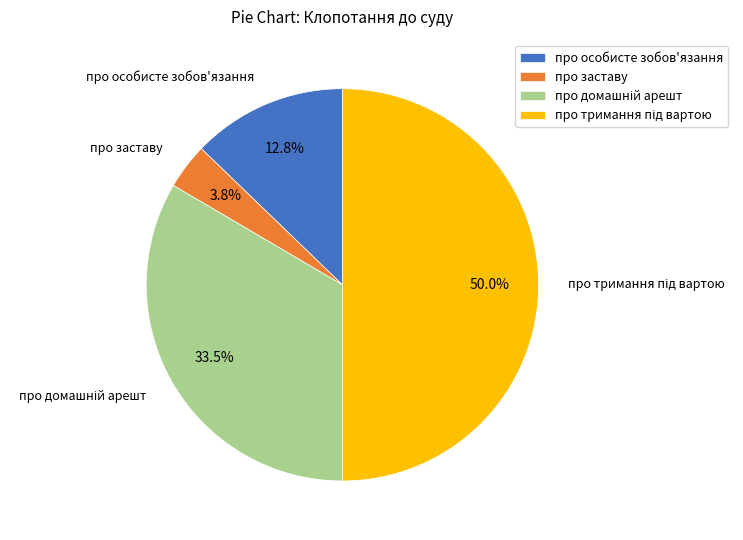

How much of the chart is everything except про особисте зобов'язання?

87.2%